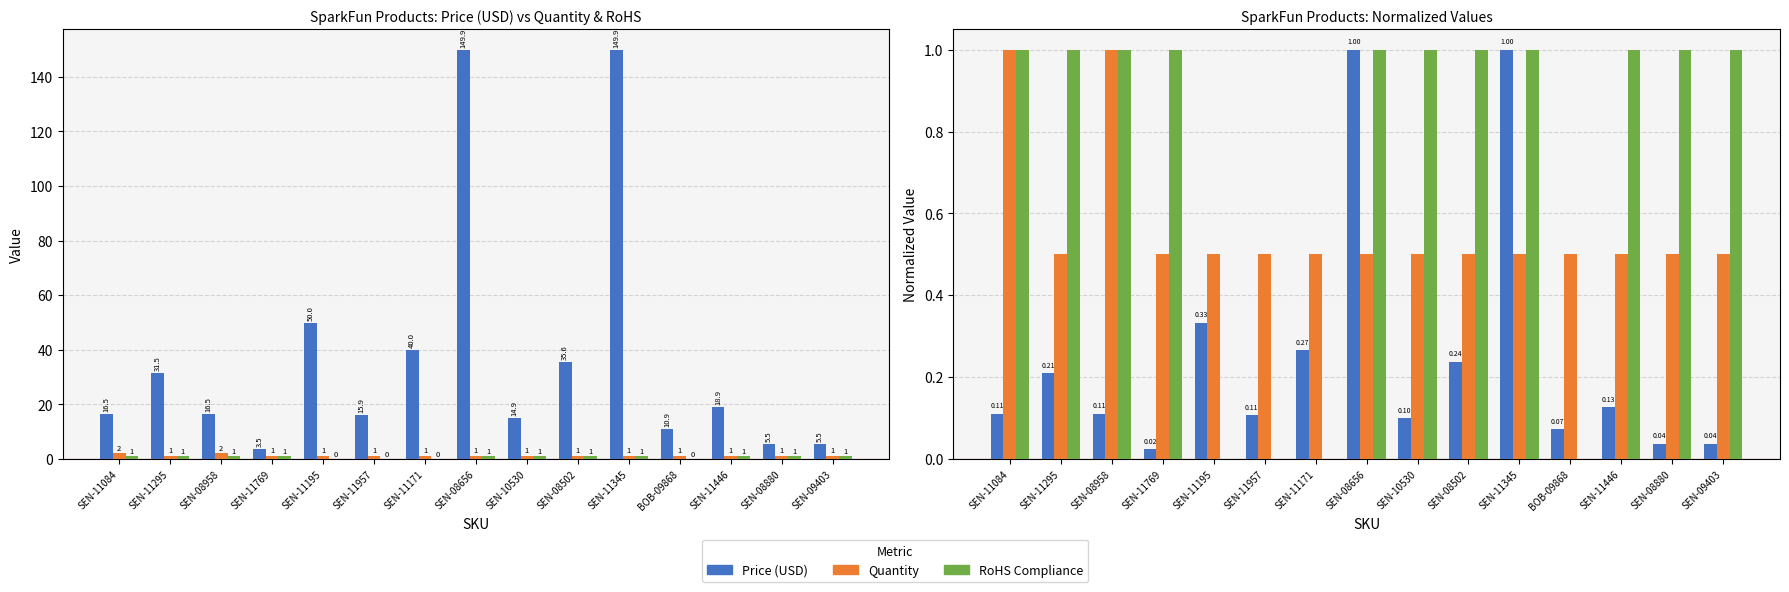

Reading right to left, what are all the values shown in this chart?

Price (USD): SEN-09403=5.5	SEN-08880=5.5	SEN-11446=18.9	BOB-09868=10.9	SEN-11345=149.9	SEN-08502=35.6	SEN-10530=14.9	SEN-08656=149.9	SEN-11171=40.0	SEN-11957=15.9	SEN-11195=50.0	SEN-11769=3.5	SEN-08958=16.5	SEN-11295=31.5	SEN-11084=16.5
Quantity: SEN-09403=1.0	SEN-08880=1.0	SEN-11446=1.0	BOB-09868=1.0	SEN-11345=1.0	SEN-08502=1.0	SEN-10530=1.0	SEN-08656=1.0	SEN-11171=1.0	SEN-11957=1.0	SEN-11195=1.0	SEN-11769=1.0	SEN-08958=2.0	SEN-11295=1.0	SEN-11084=2.0
RoHS Compliance: SEN-09403=1.0	SEN-08880=1.0	SEN-11446=1.0	BOB-09868=0.0	SEN-11345=1.0	SEN-08502=1.0	SEN-10530=1.0	SEN-08656=1.0	SEN-11171=0.0	SEN-11957=0.0	SEN-11195=0.0	SEN-11769=1.0	SEN-08958=1.0	SEN-11295=1.0	SEN-11084=1.0
Price (USD) norm: SEN-09403=0.0	SEN-08880=0.0	SEN-11446=0.1	BOB-09868=0.1	SEN-11345=1.0	SEN-08502=0.2	SEN-10530=0.1	SEN-08656=1.0	SEN-11171=0.3	SEN-11957=0.1	SEN-11195=0.3	SEN-11769=0.0	SEN-08958=0.1	SEN-11295=0.2	SEN-11084=0.1
Quantity norm: SEN-09403=0.5	SEN-08880=0.5	SEN-11446=0.5	BOB-09868=0.5	SEN-11345=0.5	SEN-08502=0.5	SEN-10530=0.5	SEN-08656=0.5	SEN-11171=0.5	SEN-11957=0.5	SEN-11195=0.5	SEN-11769=0.5	SEN-08958=1.0	SEN-11295=0.5	SEN-11084=1.0